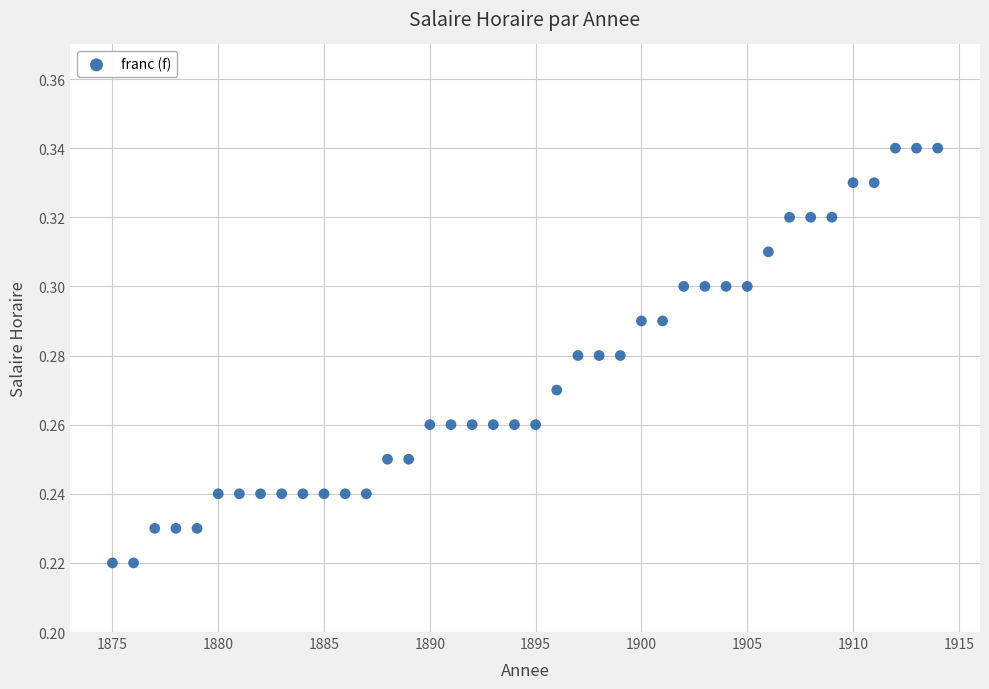

What is the range of X values (max minus min)?

39.0